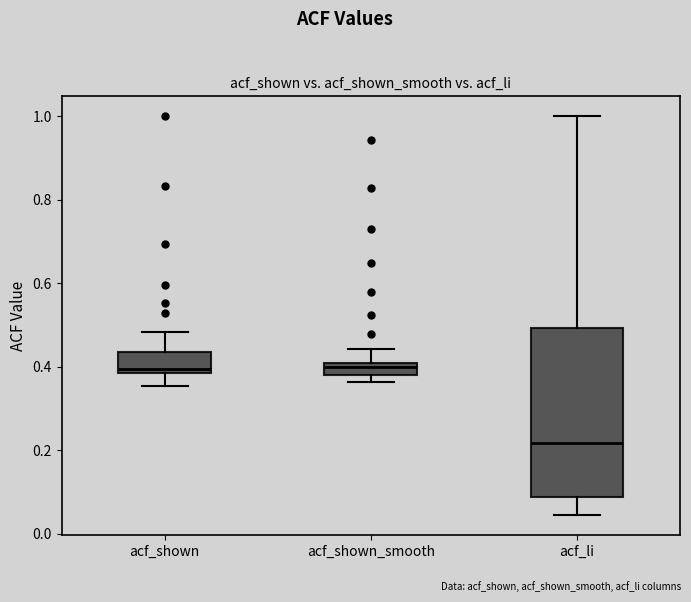

Where does the median line of the box for acf_li sit on the y-axis? The values are not printed on the chart, so give them approximately, as read against the axis.

0.22